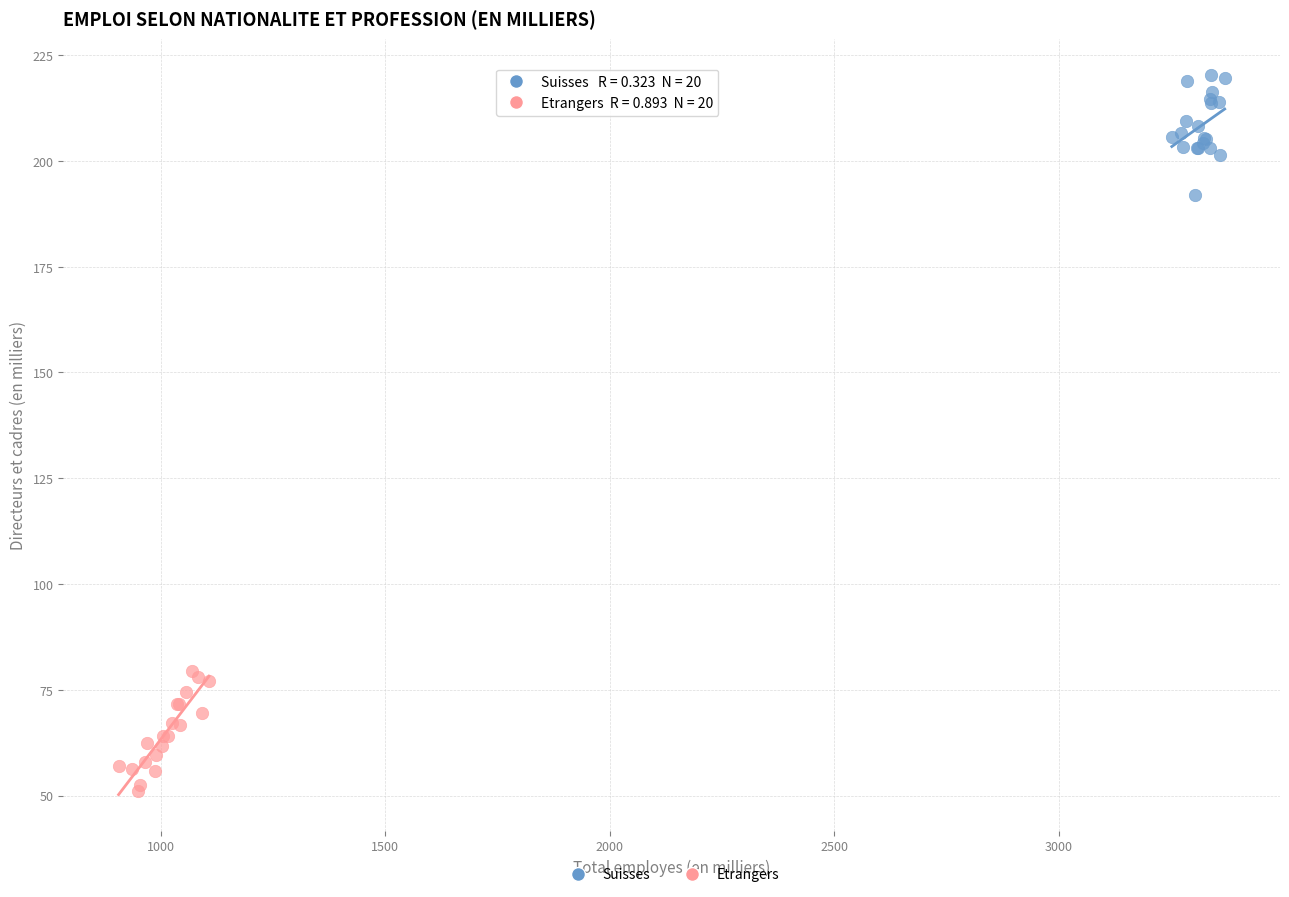

Which series reaches the maximum Y coordinate?

Suisses